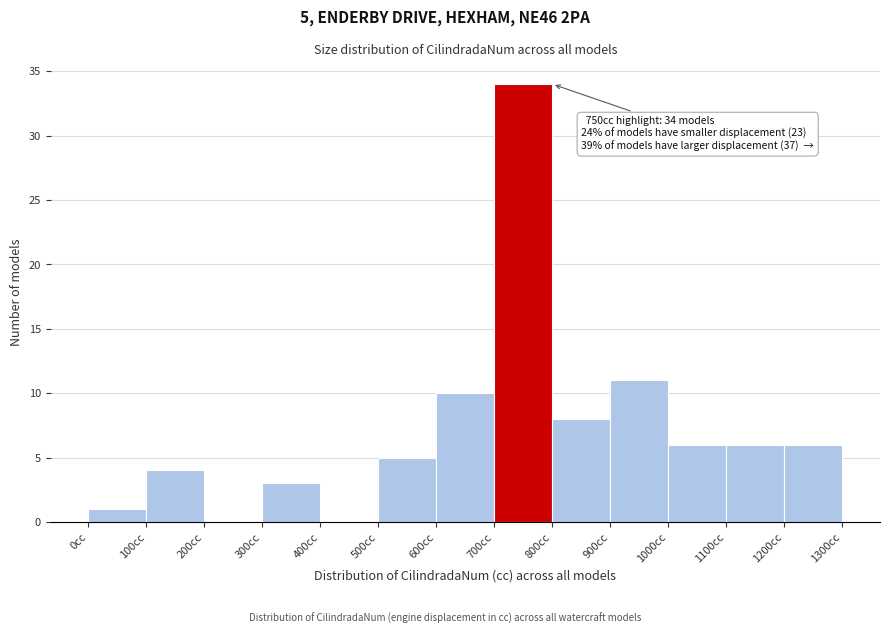

Over which range of the x-axis is the bar tallest?

700 to 800